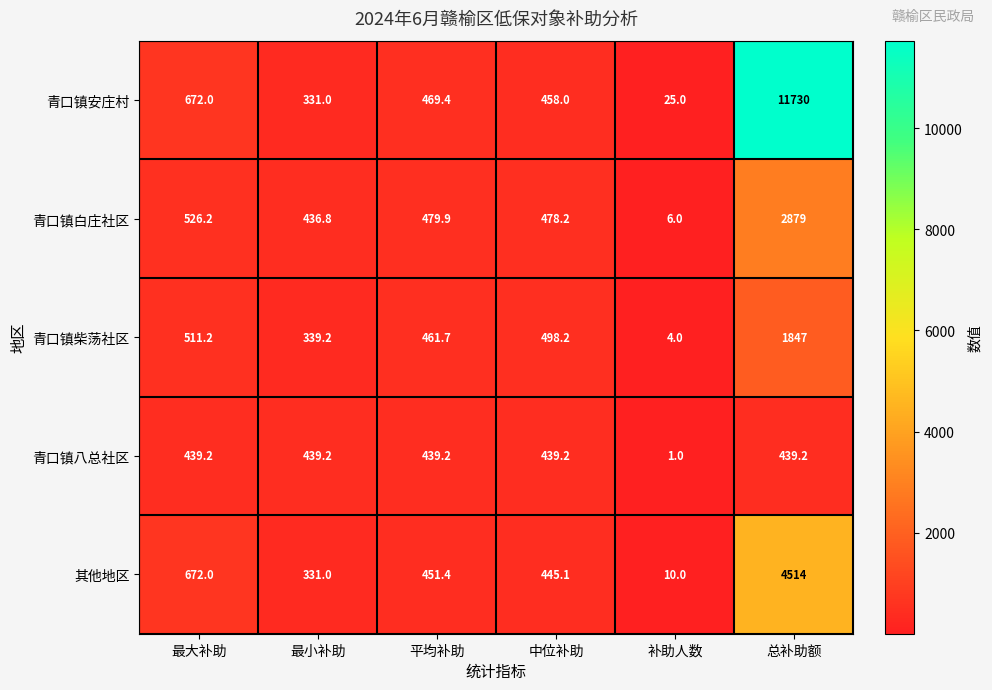

Which category has the highest value across all series?

总补助额